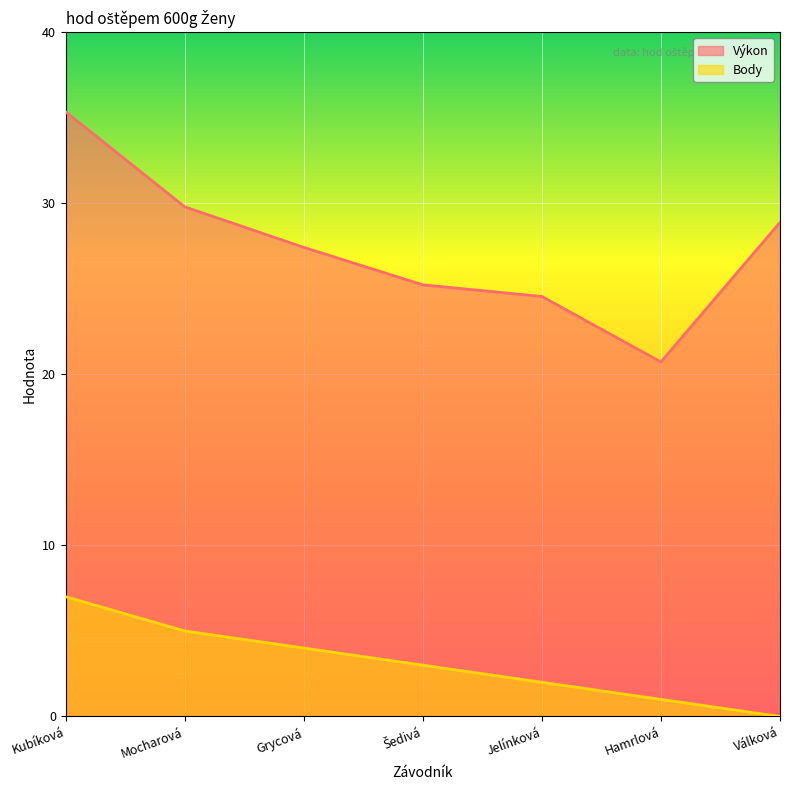

Does the chart display data point markers on the line(s)?

No